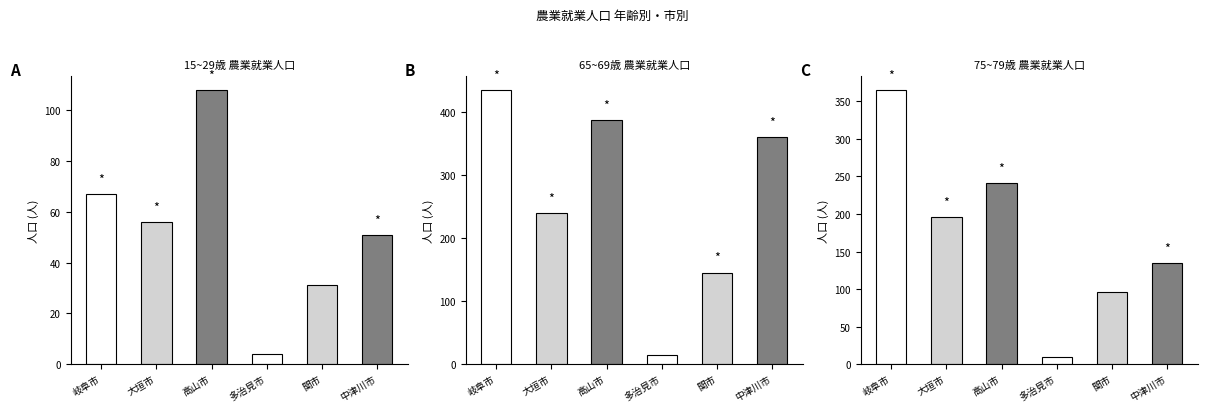

Where does the 15~29歳 series first go above 56?

岐阜市